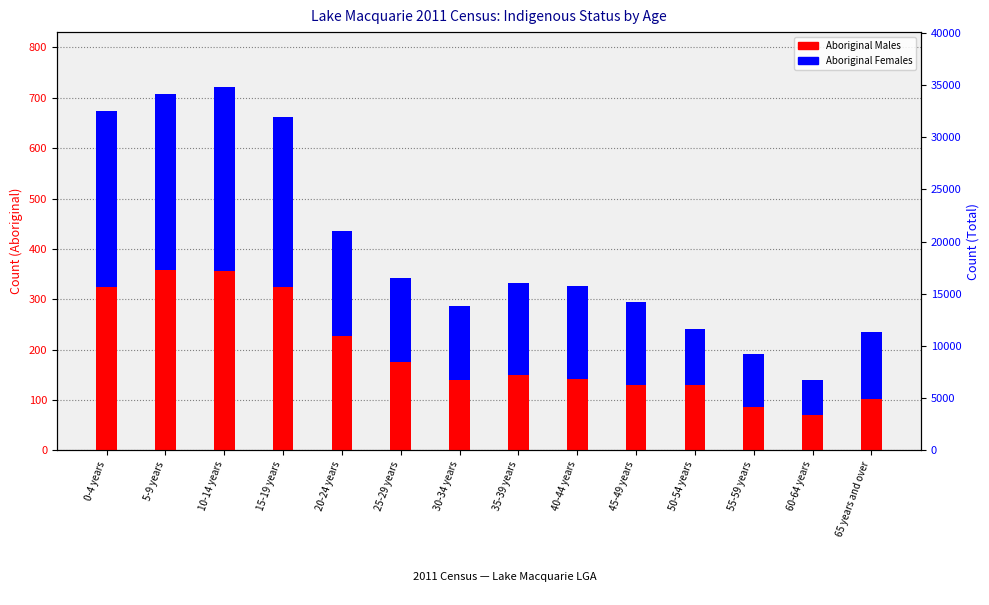

What is the maximum value shown in the chart?

365